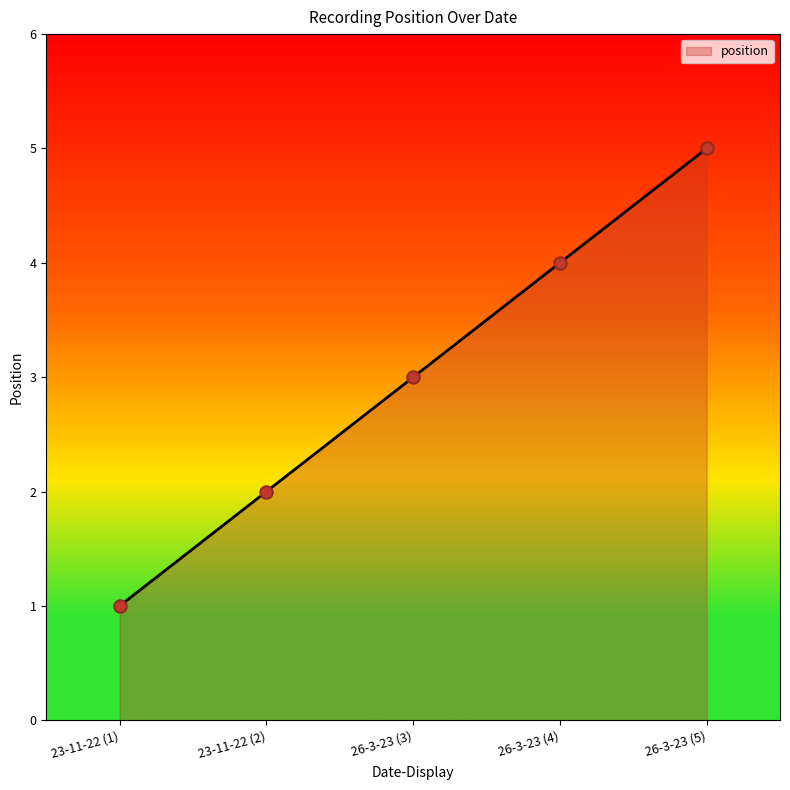

Between 23-11-22 (1) and 26-3-23 (5), which is larger?

26-3-23 (5)